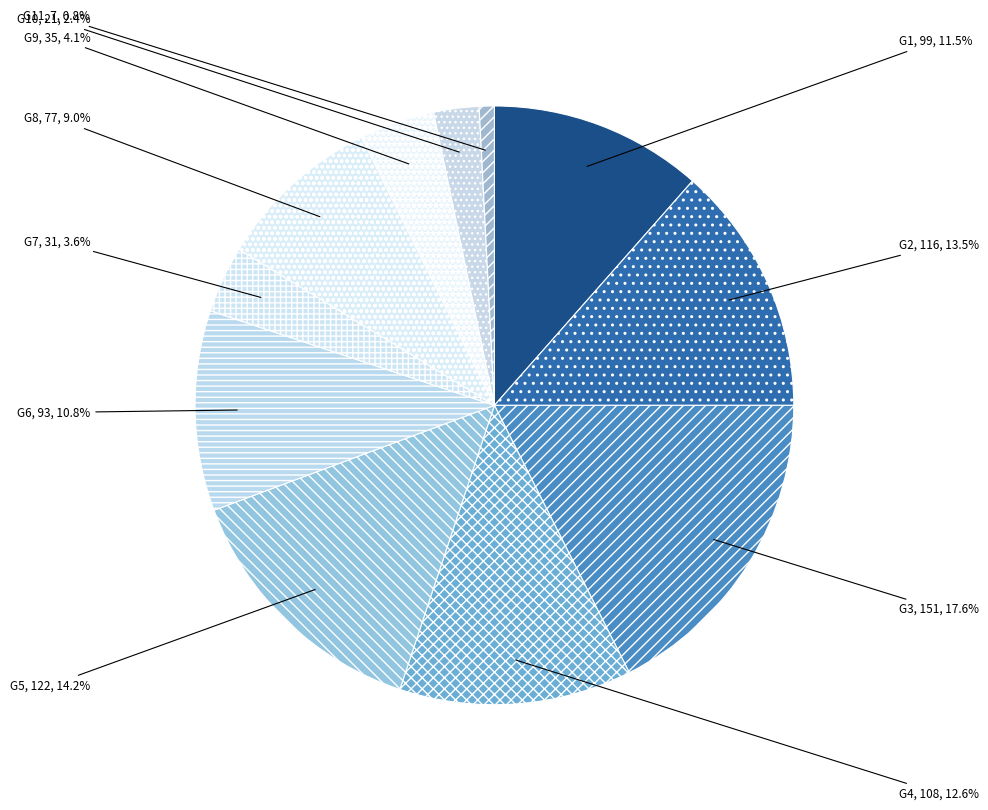

Which has a higher value, G1 or G4?

G4